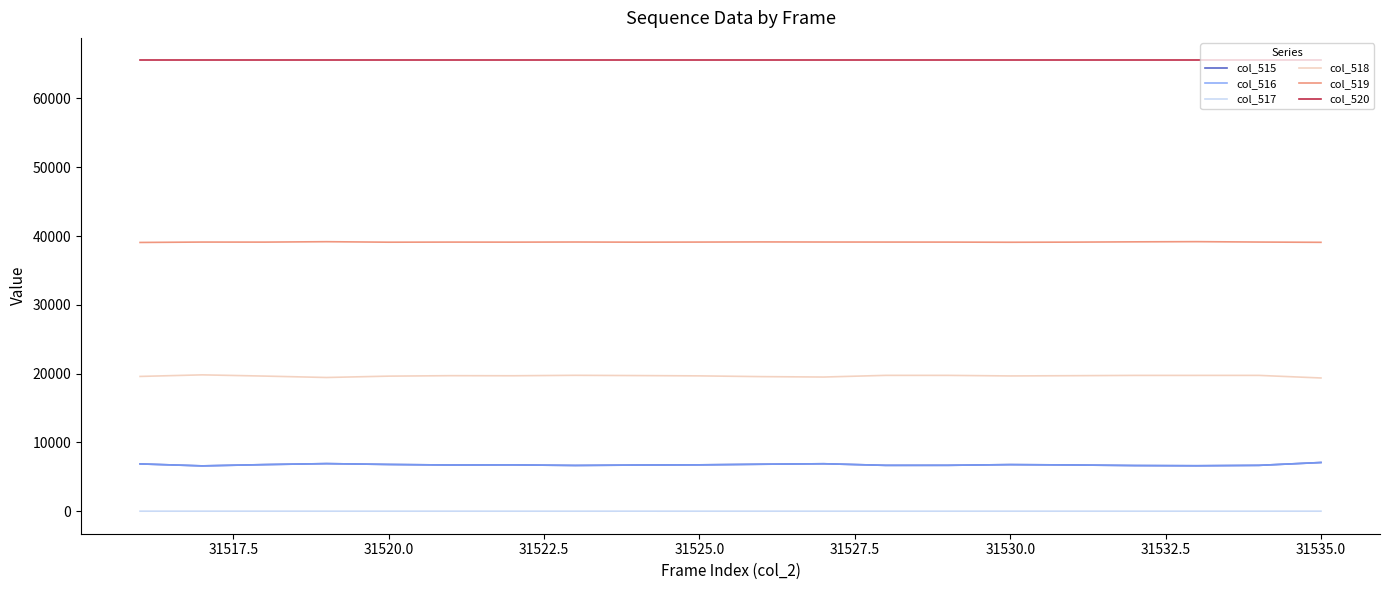

Which series has the largest total across all categories?

col_520